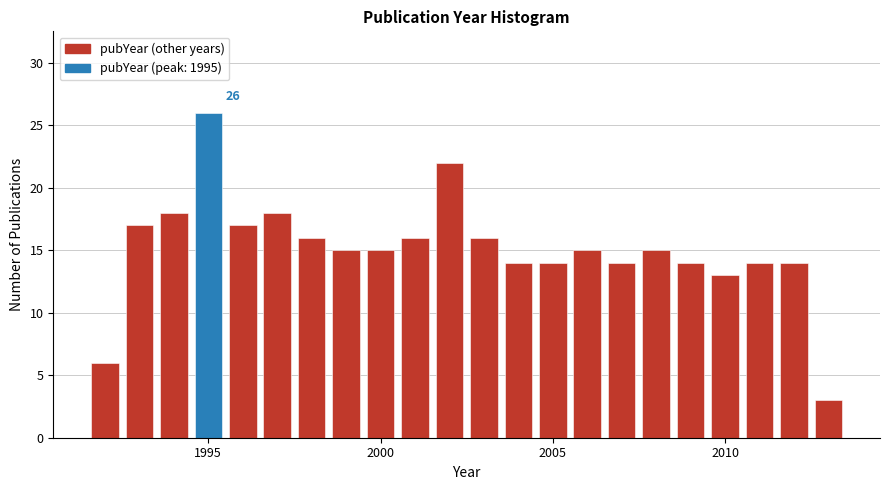

Read against the x-axis, roughly where is the centre of the tallest bar?

1995.0